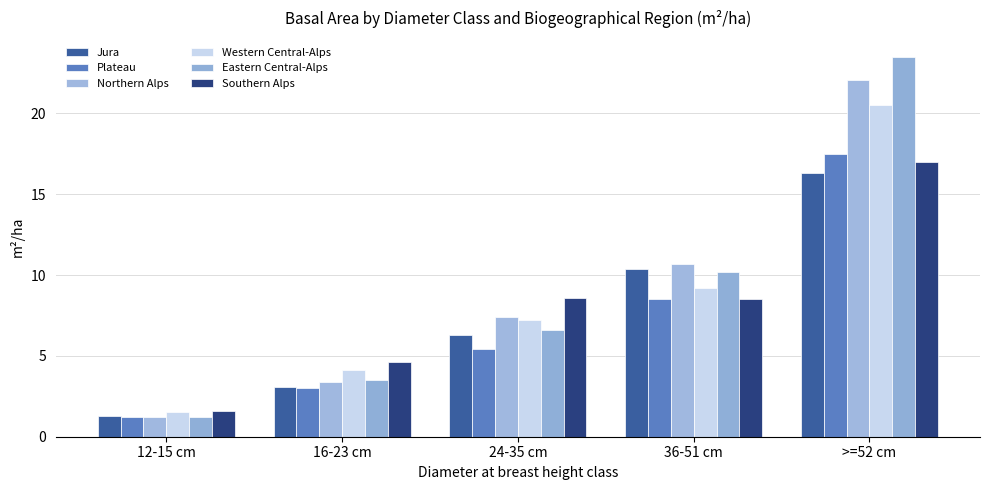

What is the label of the 4th bar from the left?

36-51 cm